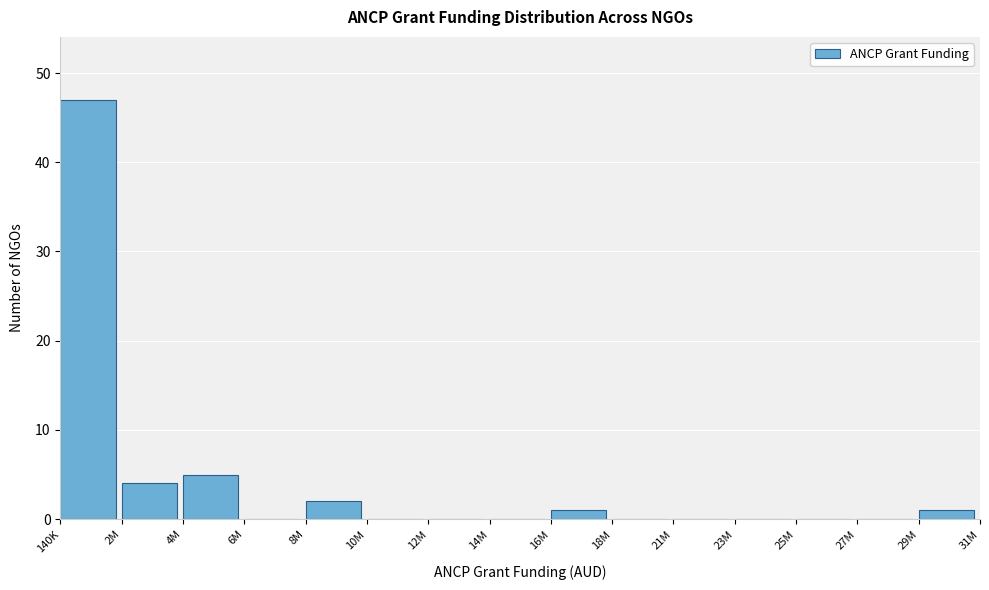

Reading left to right, what are all the values shown in this chart?

140K=47	2M=4	4M=5	6M=0	8M=2	10M=0	12M=0	14M=0	16M=1	18M=0	21M=0	23M=0	25M=0	27M=0	29M=1